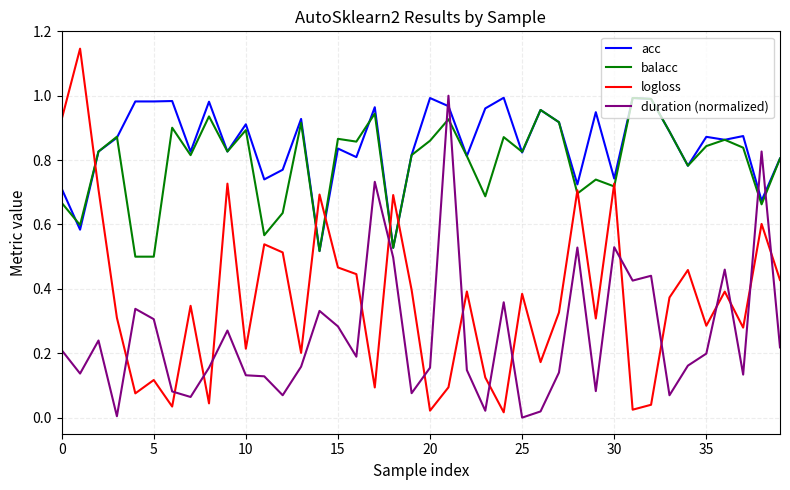

What are all the series names shown in the legend?

acc, balacc, logloss, duration (normalized)